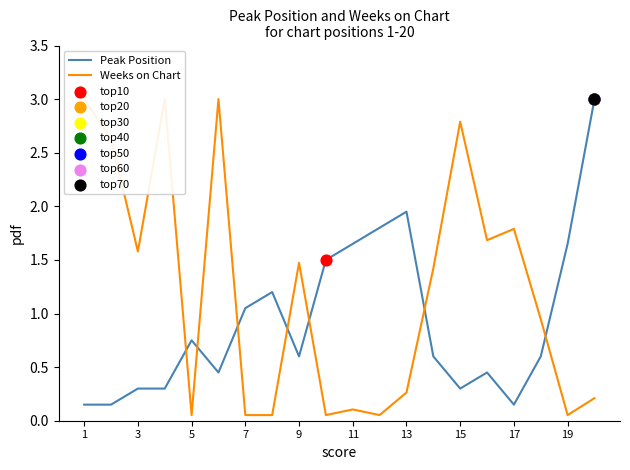

Where is Peak Position nearest to the value 1?

7